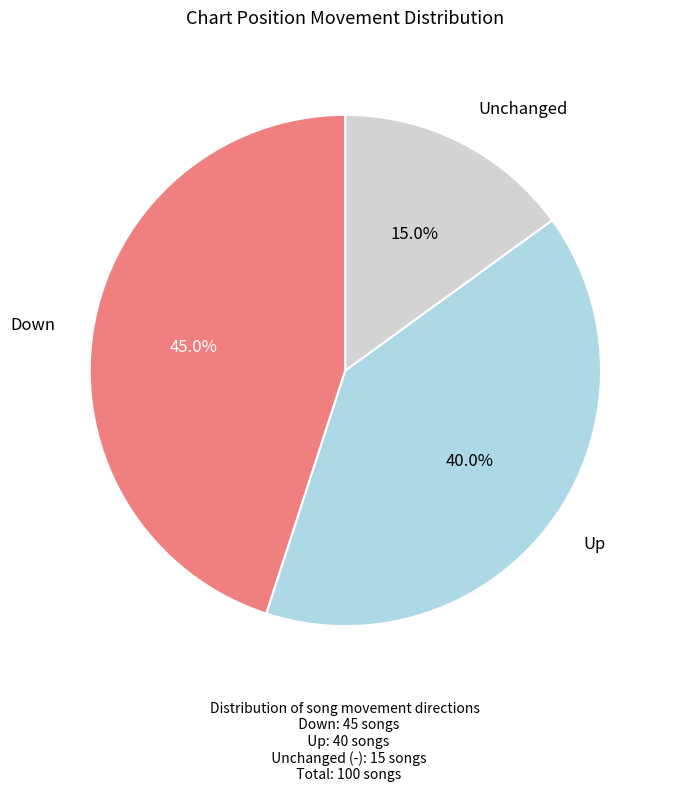

Is there any slice that represents more than half of the pie?

No